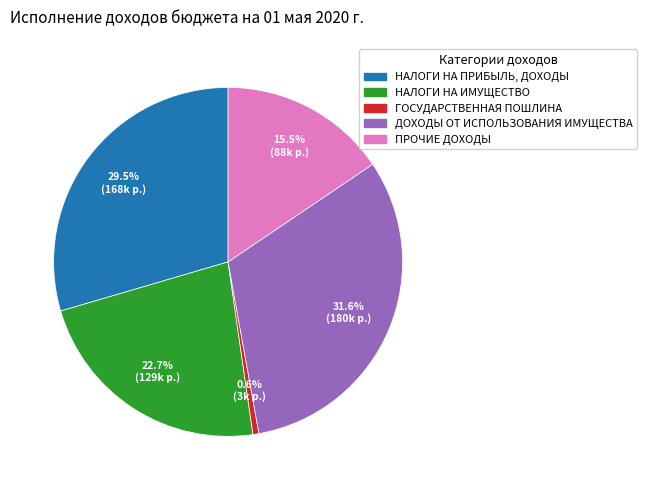

Count the number of slices in the pie.

5